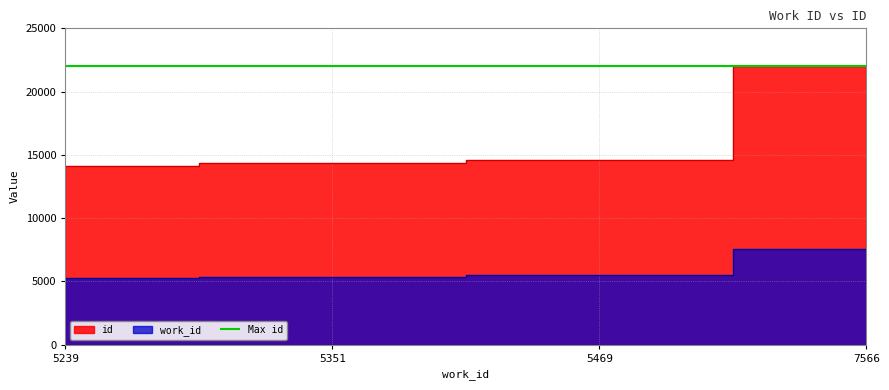

Reading left to right, what are all the values shown in this chart?

work_id: 5239=5239	5351=5351	5469=5469	7566=7566
id: 5239=14105	5351=14341	5469=14625	7566=22044